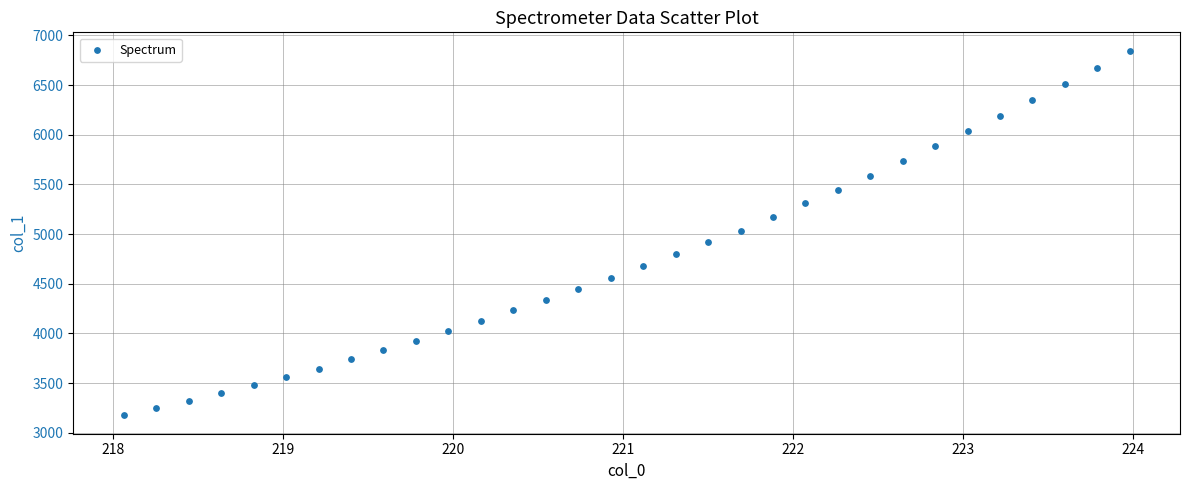

What is the range of X values (max minus min)?

5.9